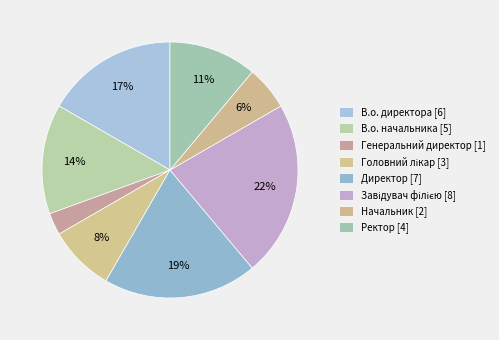

Which category has the biggest portion of the pie?

Завідувач філією